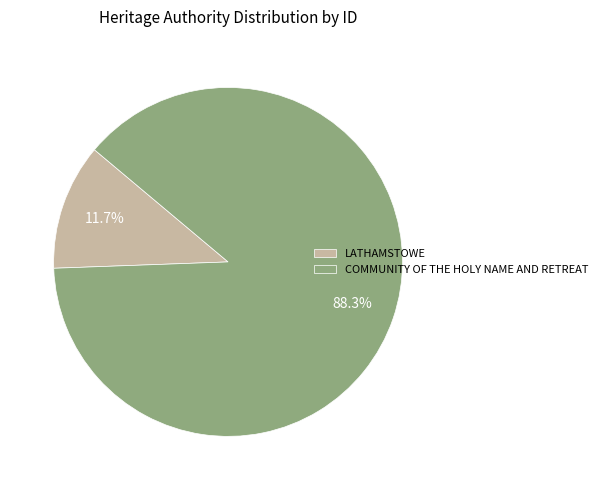

Does COMMUNITY OF THE HOLY NAME AND RETREAT represent more than half of the total?

Yes